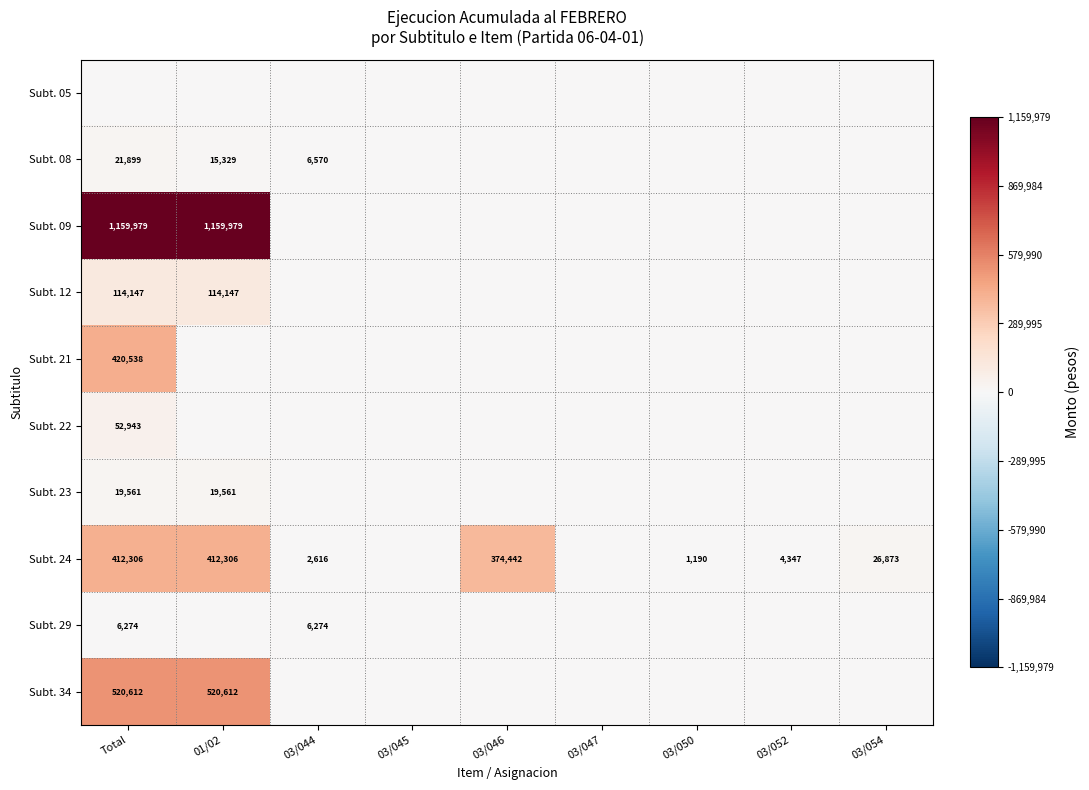

The Subt. 08 series shows 15329 at 01/02. True or false?

True